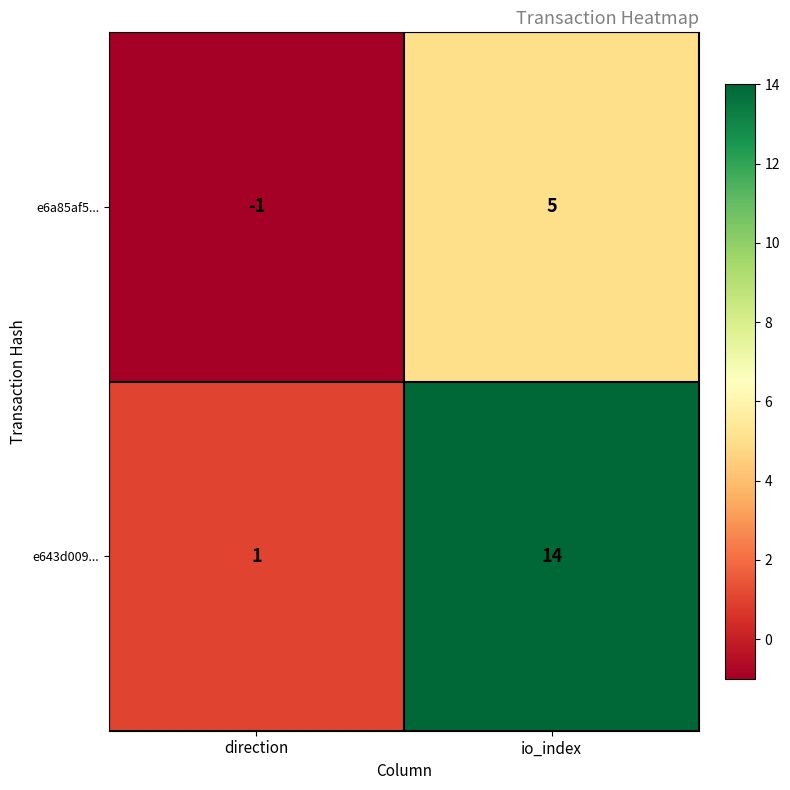

Reading right to left, what are all the values shown in this chart?

e6a85af5...: io_index=5	direction=-1
e643d009...: io_index=14	direction=1